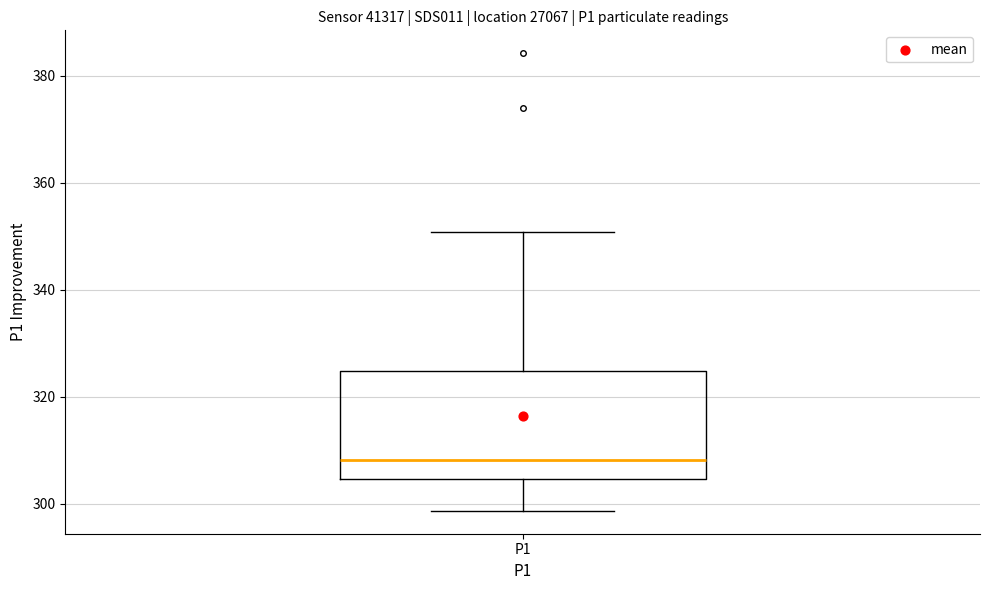

Read this box plot against the y-axis: the position of the median line, the range covered by the box, and the ends of both whiskers. The values are not printed on the chart, so give them approximately, as read against the axis.

median 308, box 304 to 324, whiskers 298 to 350